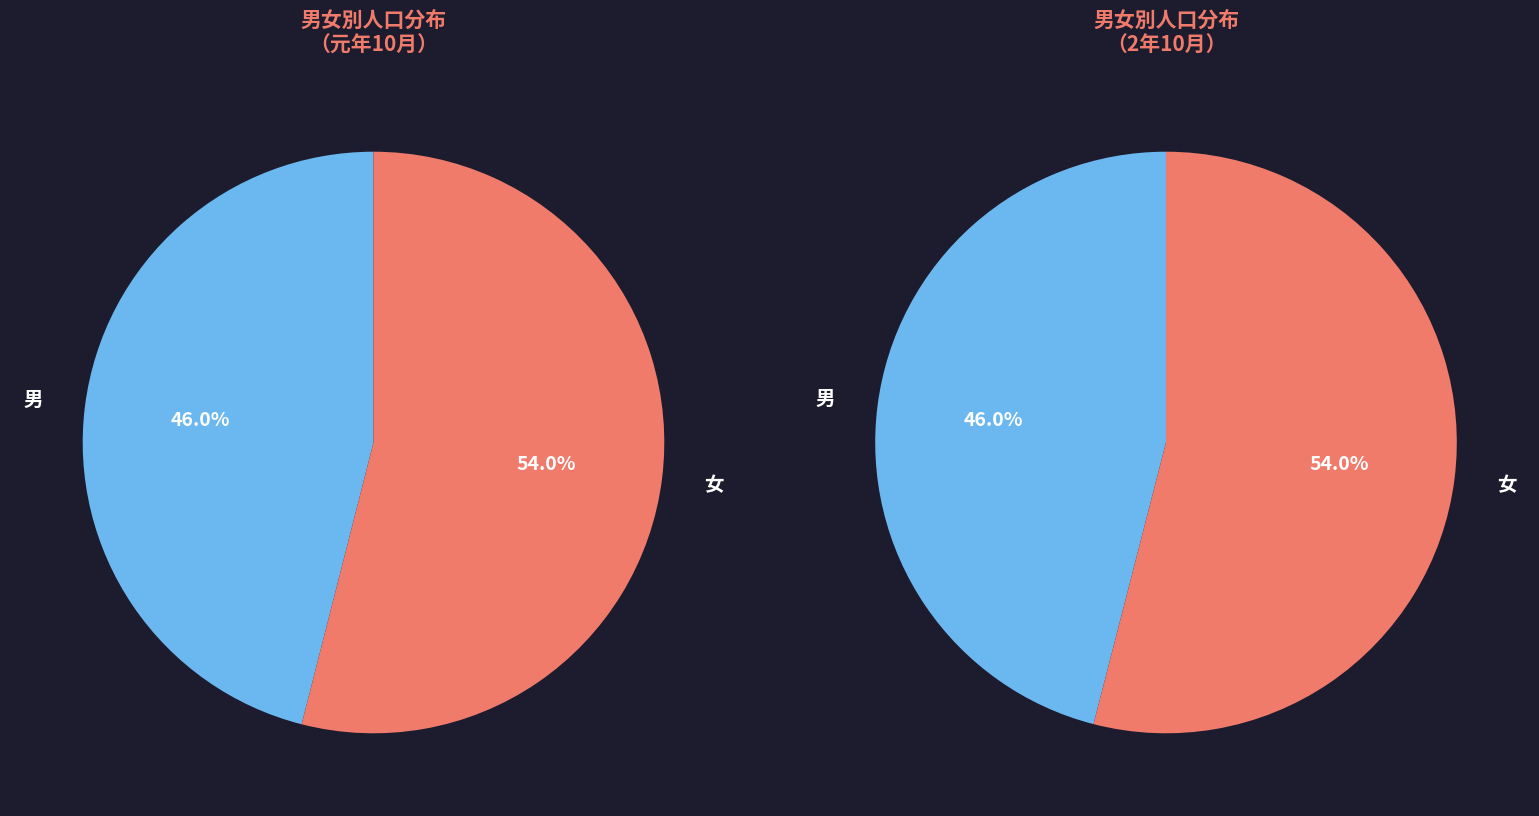

Is 2年10月 the majority of the pie?

No